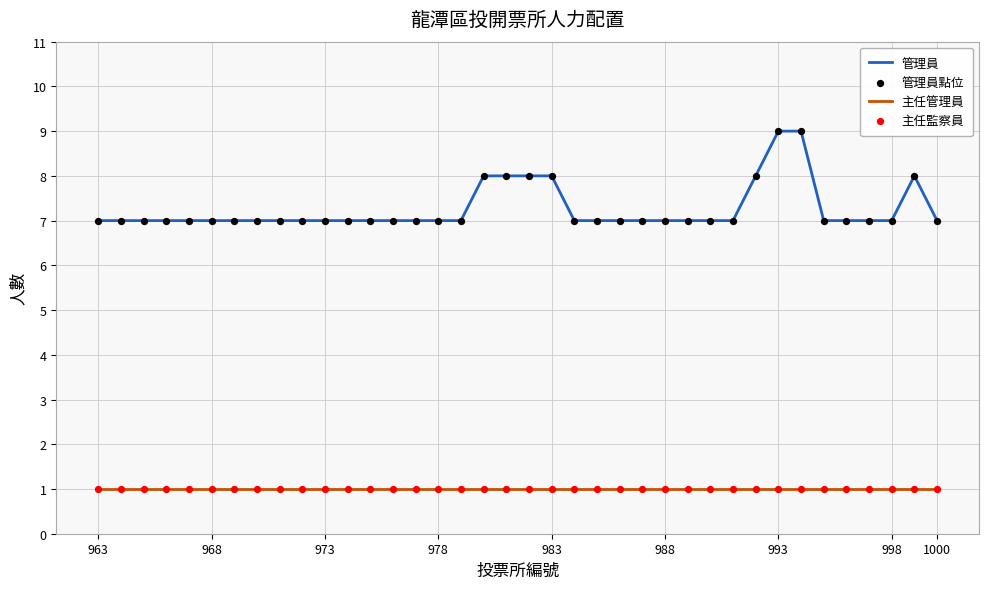

Which series has the largest range (max minus min)?

管理員